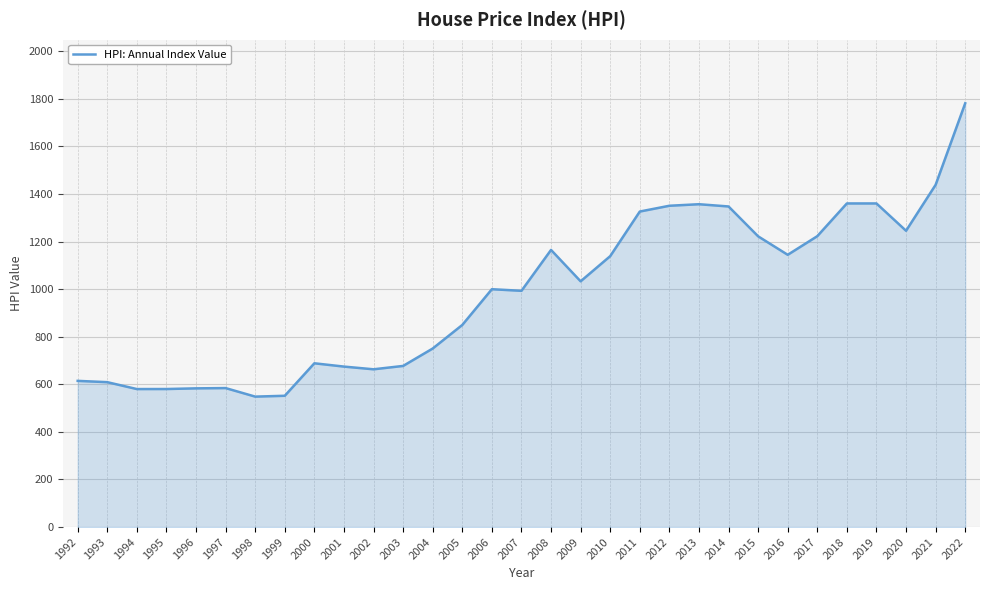

The chart shows a value of 410.5 at 1992. True or false?

False